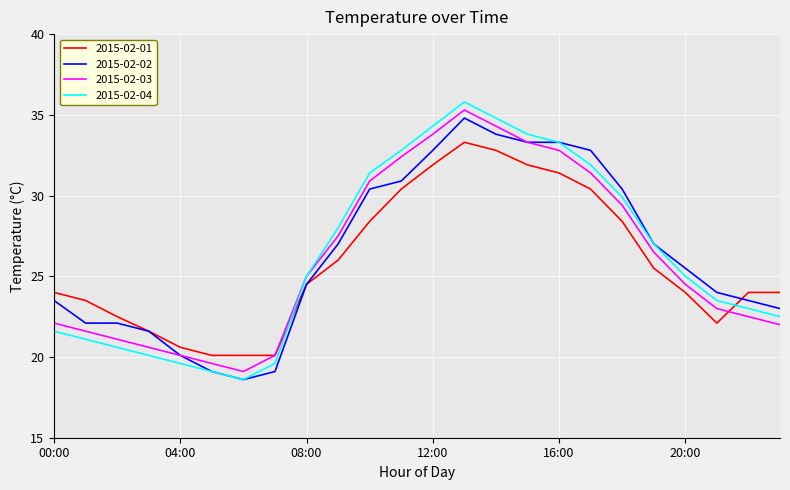

After their last crossing, which series has the higher values: 2015-02-03 or 2015-02-01?

2015-02-01